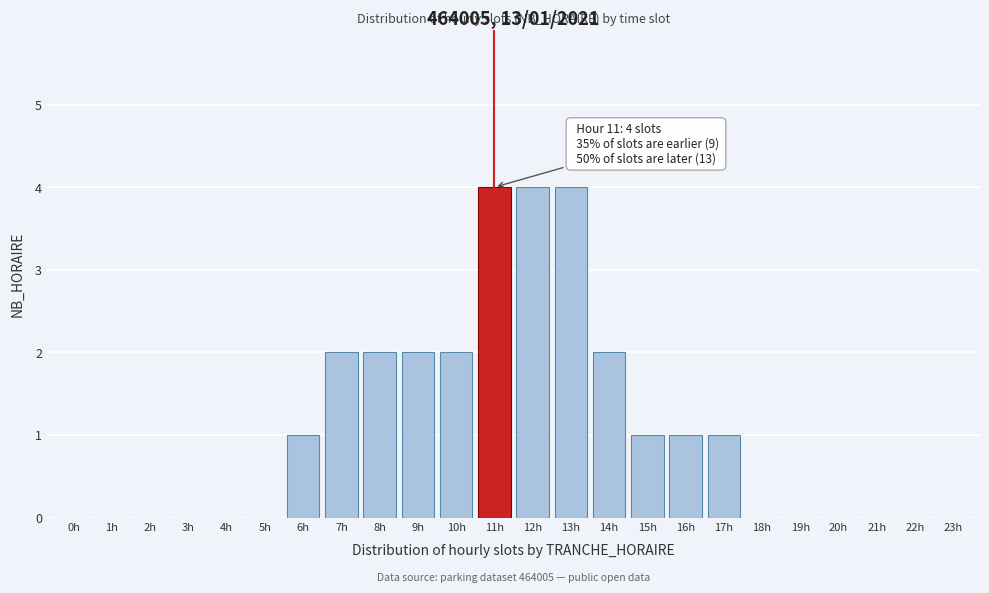

Reading left to right, extract all data points from this chart.

0h=0	1h=0	2h=0	3h=0	4h=0	5h=0	6h=1	7h=2	8h=2	9h=2	10h=2	11h=4	12h=4	13h=4	14h=2	15h=1	16h=1	17h=1	18h=0	19h=0	20h=0	21h=0	22h=0	23h=0